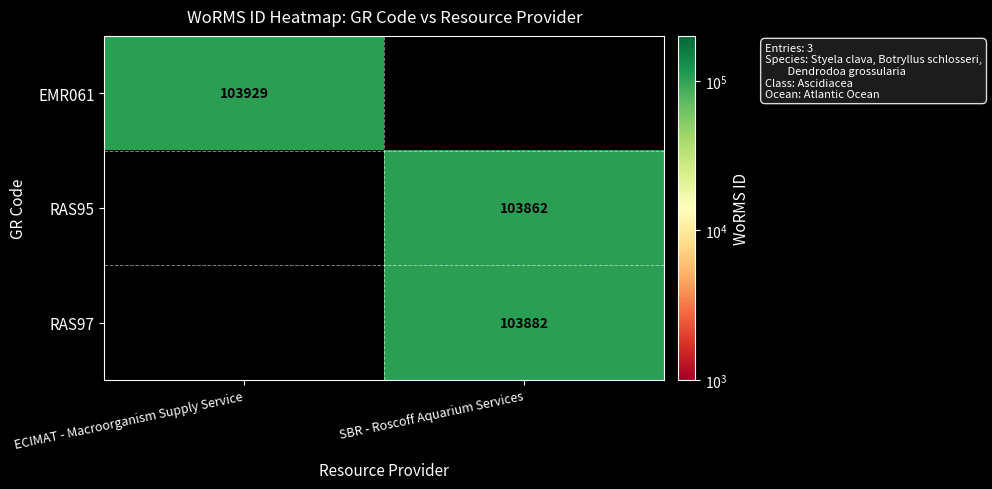

Is the value of RAS95 at SBR - Roscoff Aquarium Services greater than the value of EMR061 at ECIMAT - Macroorganism Supply Service?

No